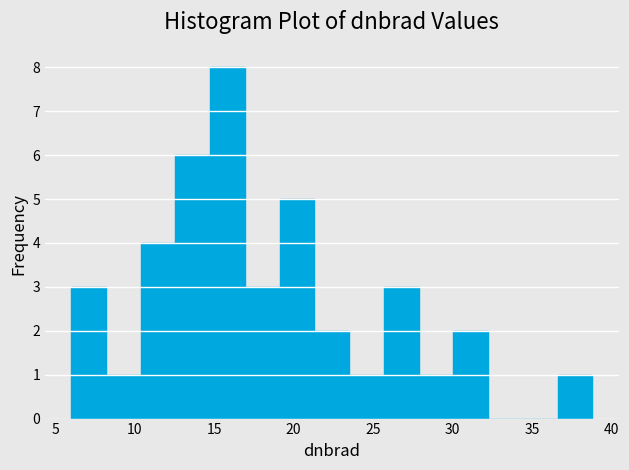

Over which range of the x-axis is the bar tallest?

15.0 to 17.0